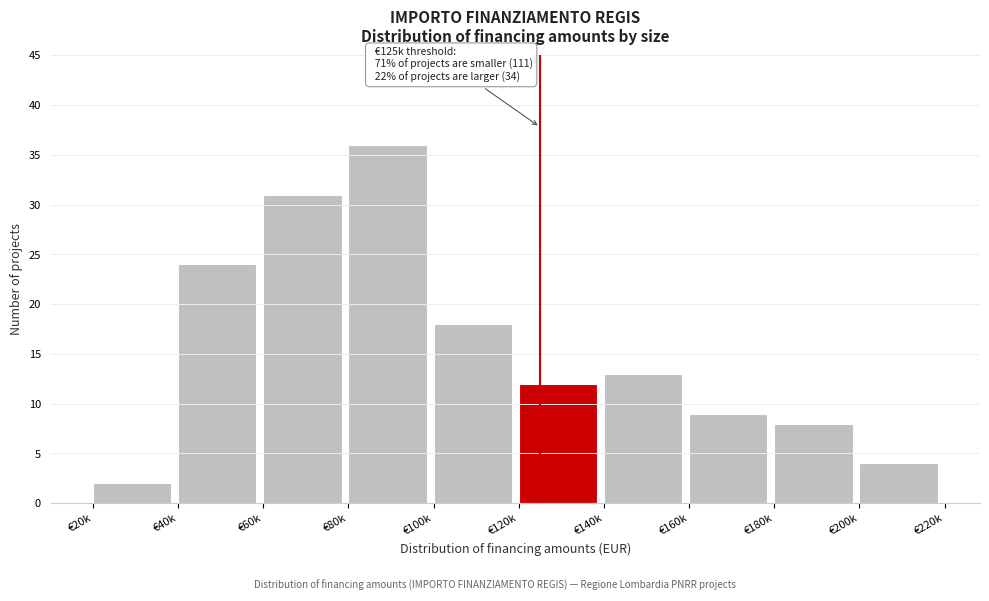

Reading left to right, transcribe all the data shown in this chart.

€20k=2	€40k=24	€60k=31	€80k=36	€100k=18	€120k=12	€140k=13	€160k=9	€180k=8	€200k=4